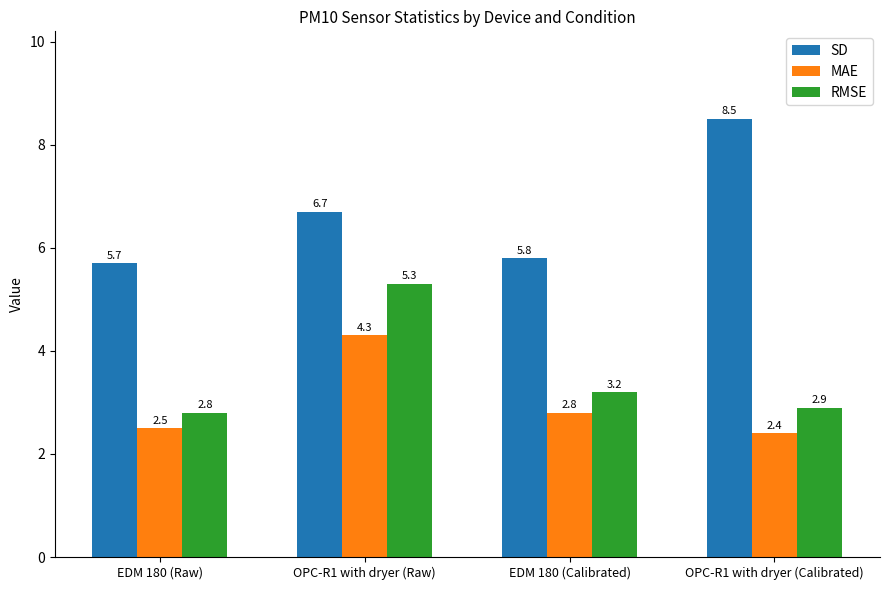

What is the minimum value shown in the chart?

2.4